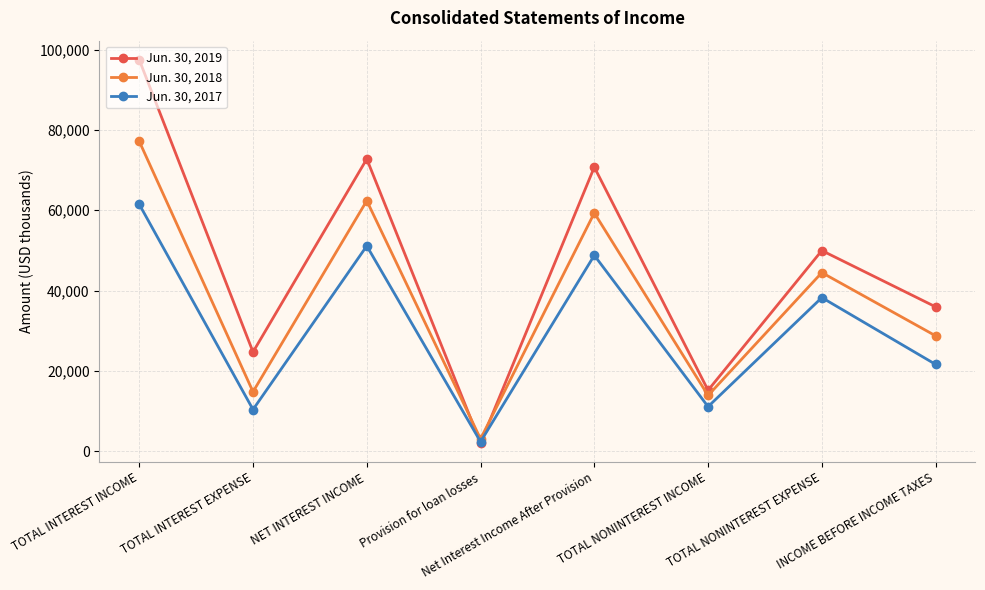

What is the difference between the Jun. 30, 2017 values at INCOME BEFORE INCOME TAXES and Provision for loan losses?

19274